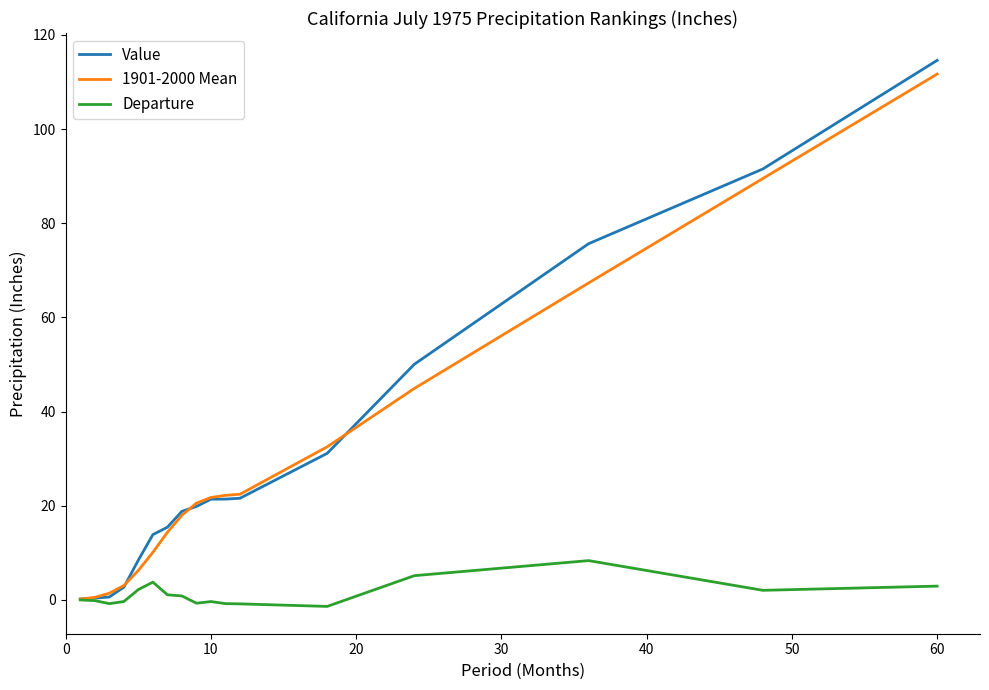

What is the lowest value of the Value series?

0.2